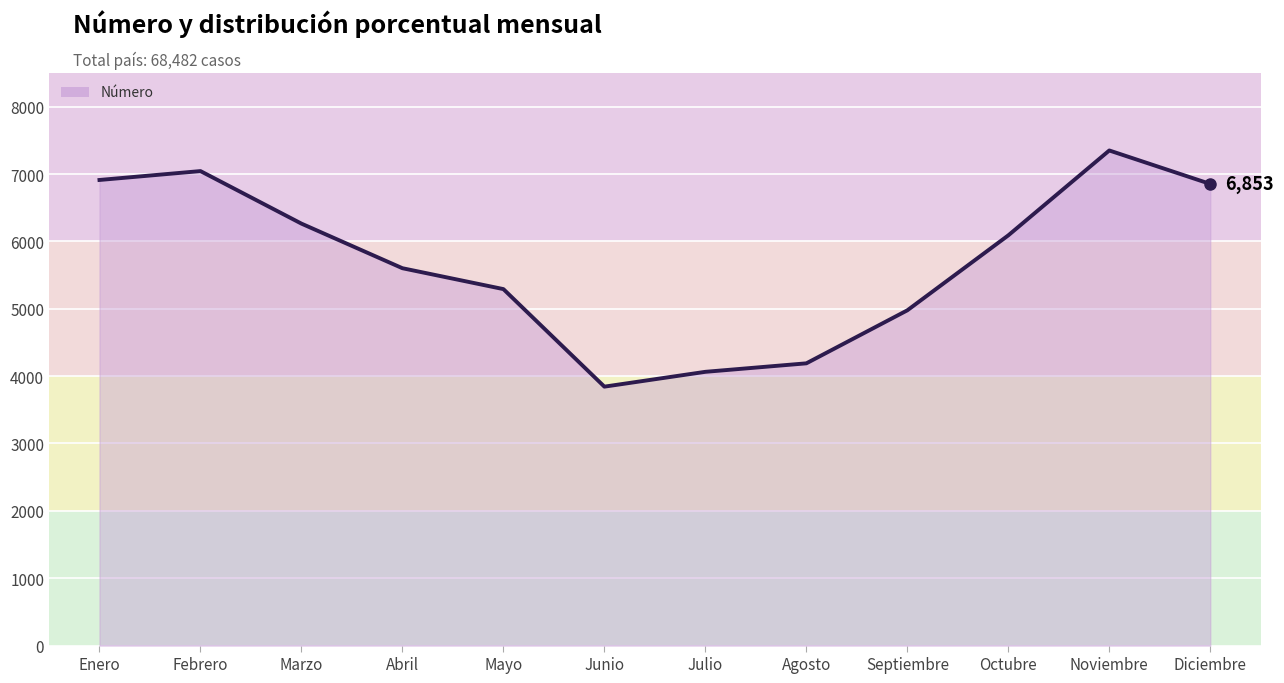

How many lines are shown in the chart?

1